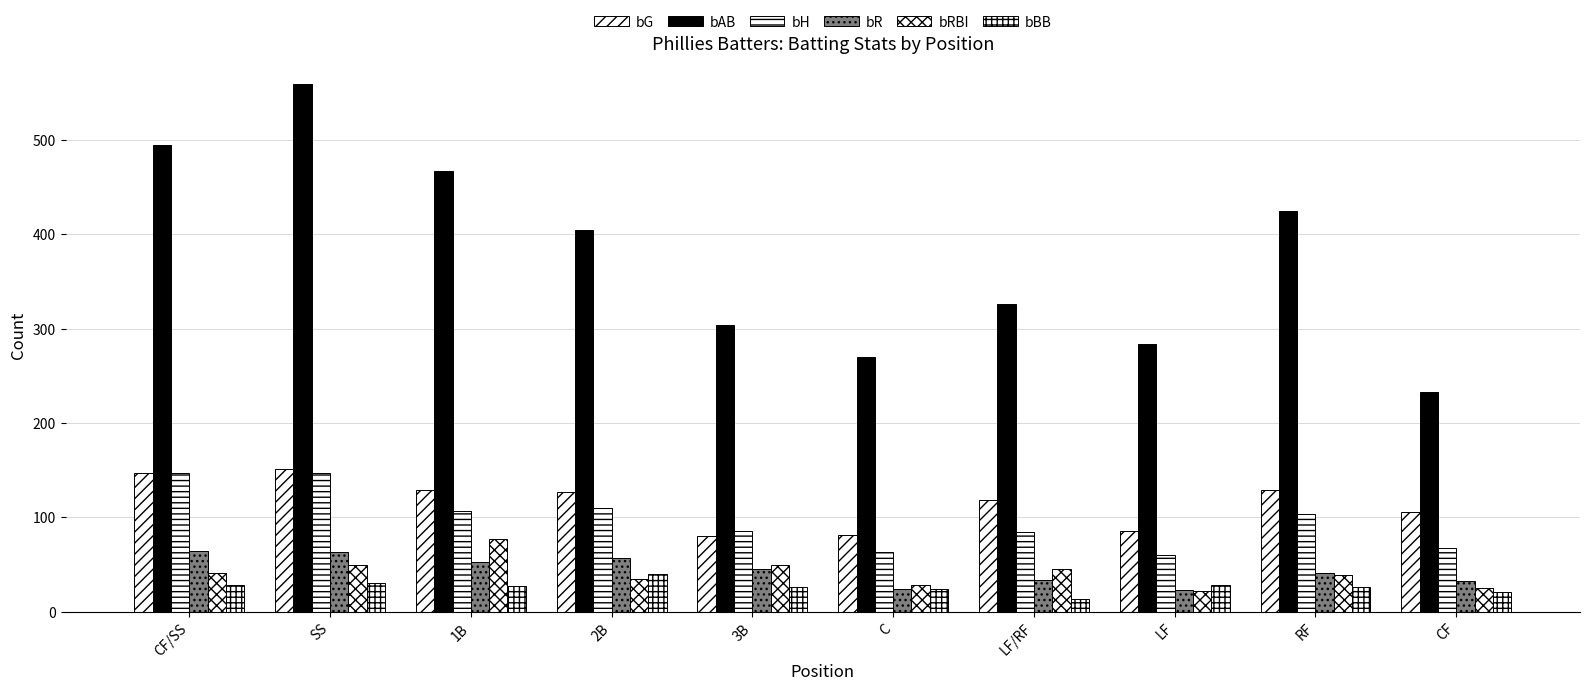

At which label does bAB reach its peak?

SS